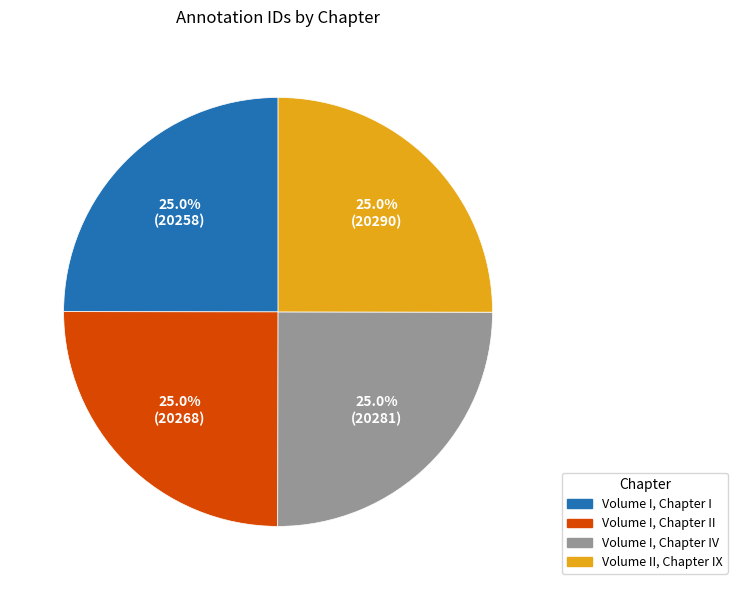

Is there a majority slice in this chart?

No